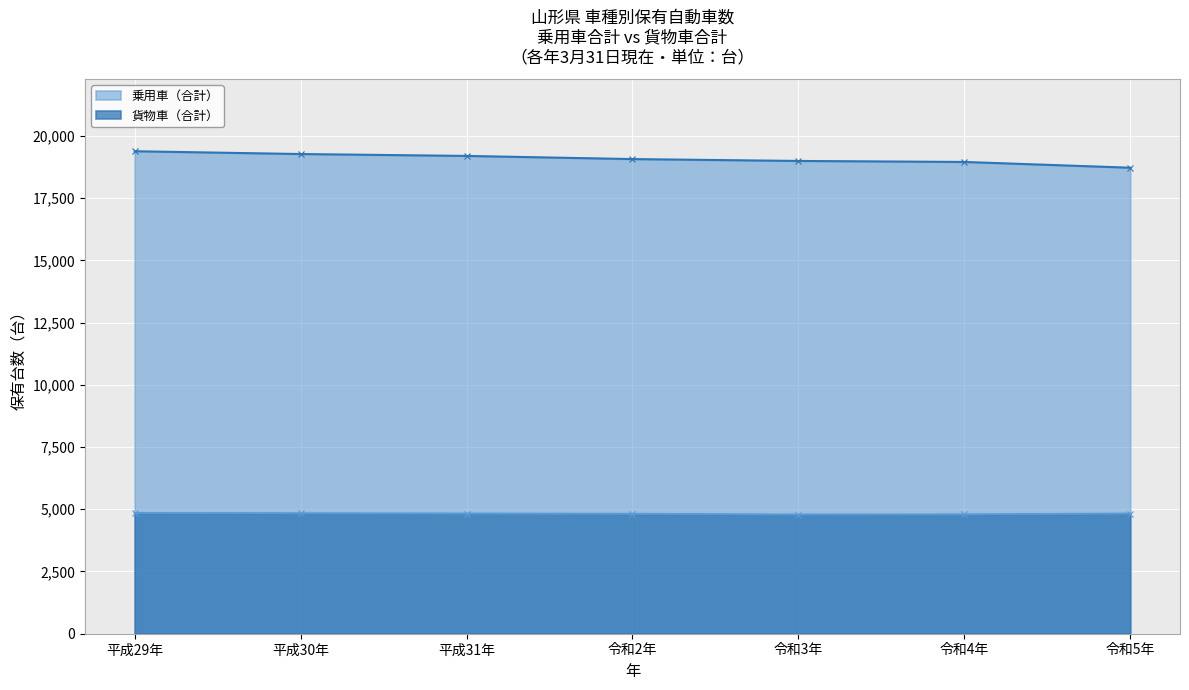

True or false: 乗用車（合計） and 貨物車（合計） cross at least once.

False